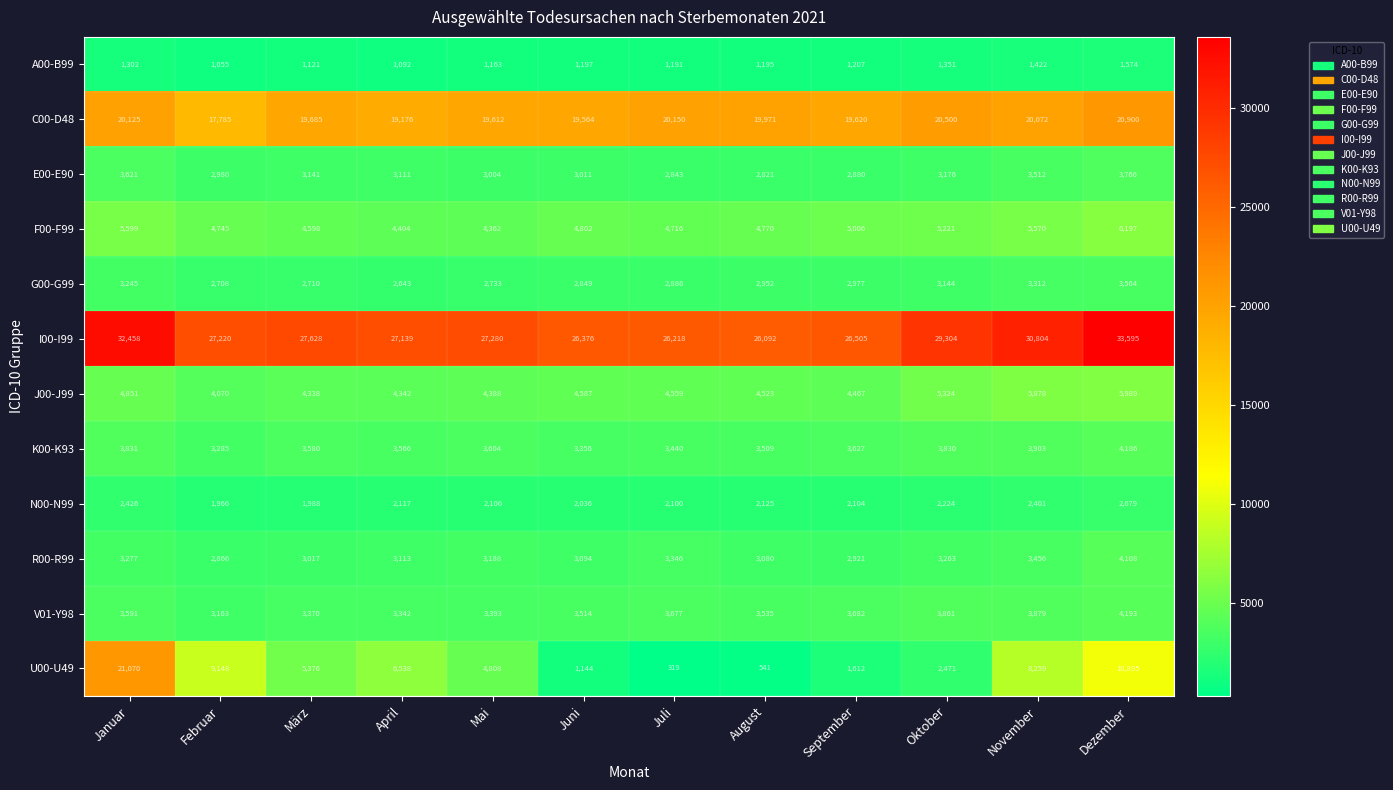

Which series has the widest spread of values?

U00-U49